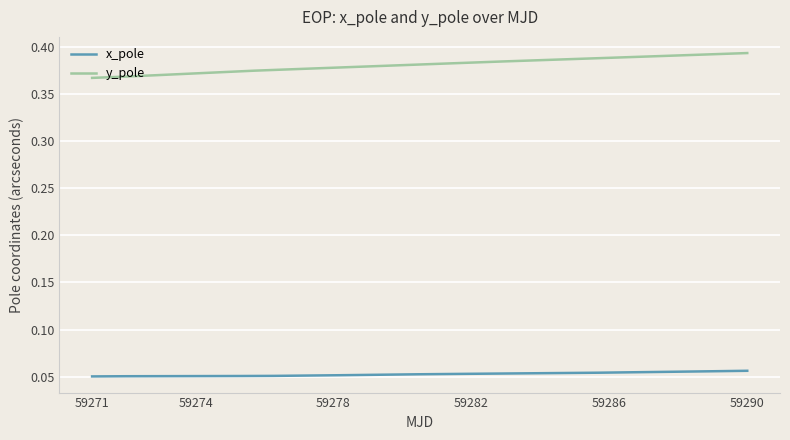

True or false: x_pole has more than 0 interior local peaks.

True